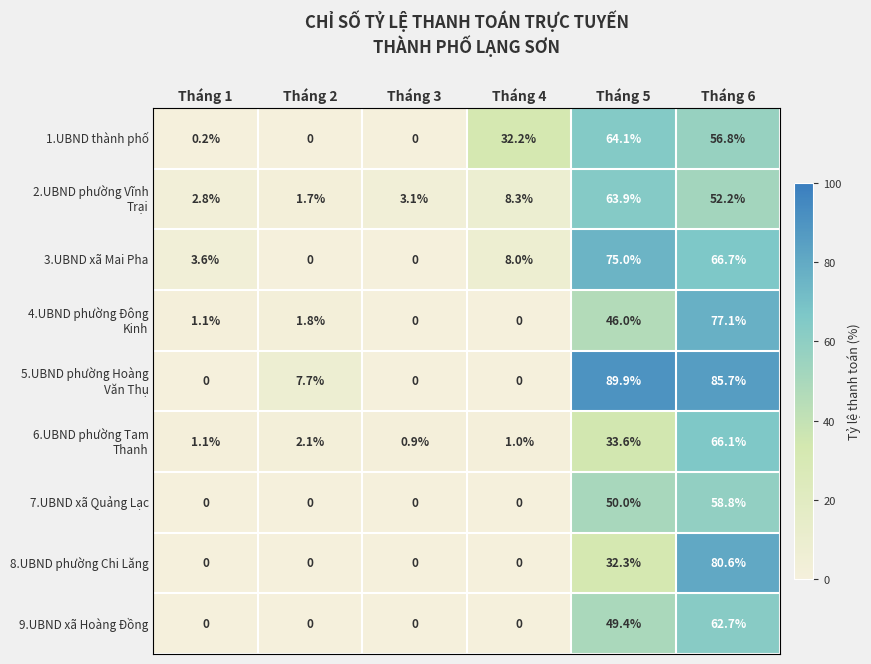

What is the difference between the 9.UBND xã Hoàng Đồng values at Tháng 5 and Tháng 1?

49.4